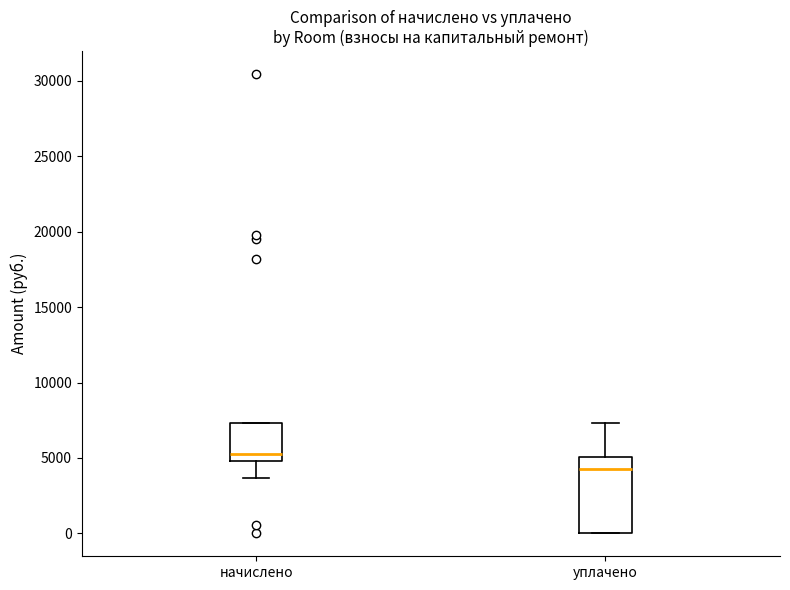

Reading left to right, read every box against the y-axis: the position of its median line, the range the box covers, and the ends of its whiskers. The values are not printed on the chart, so give them approximately, as read against the axis.

начислено: median 5000 (just above the box's lower edge), box 5000 to 7500, whiskers 3500 to 7500
уплачено: median 4500, box 0 to 5000, whiskers 0 to 7500